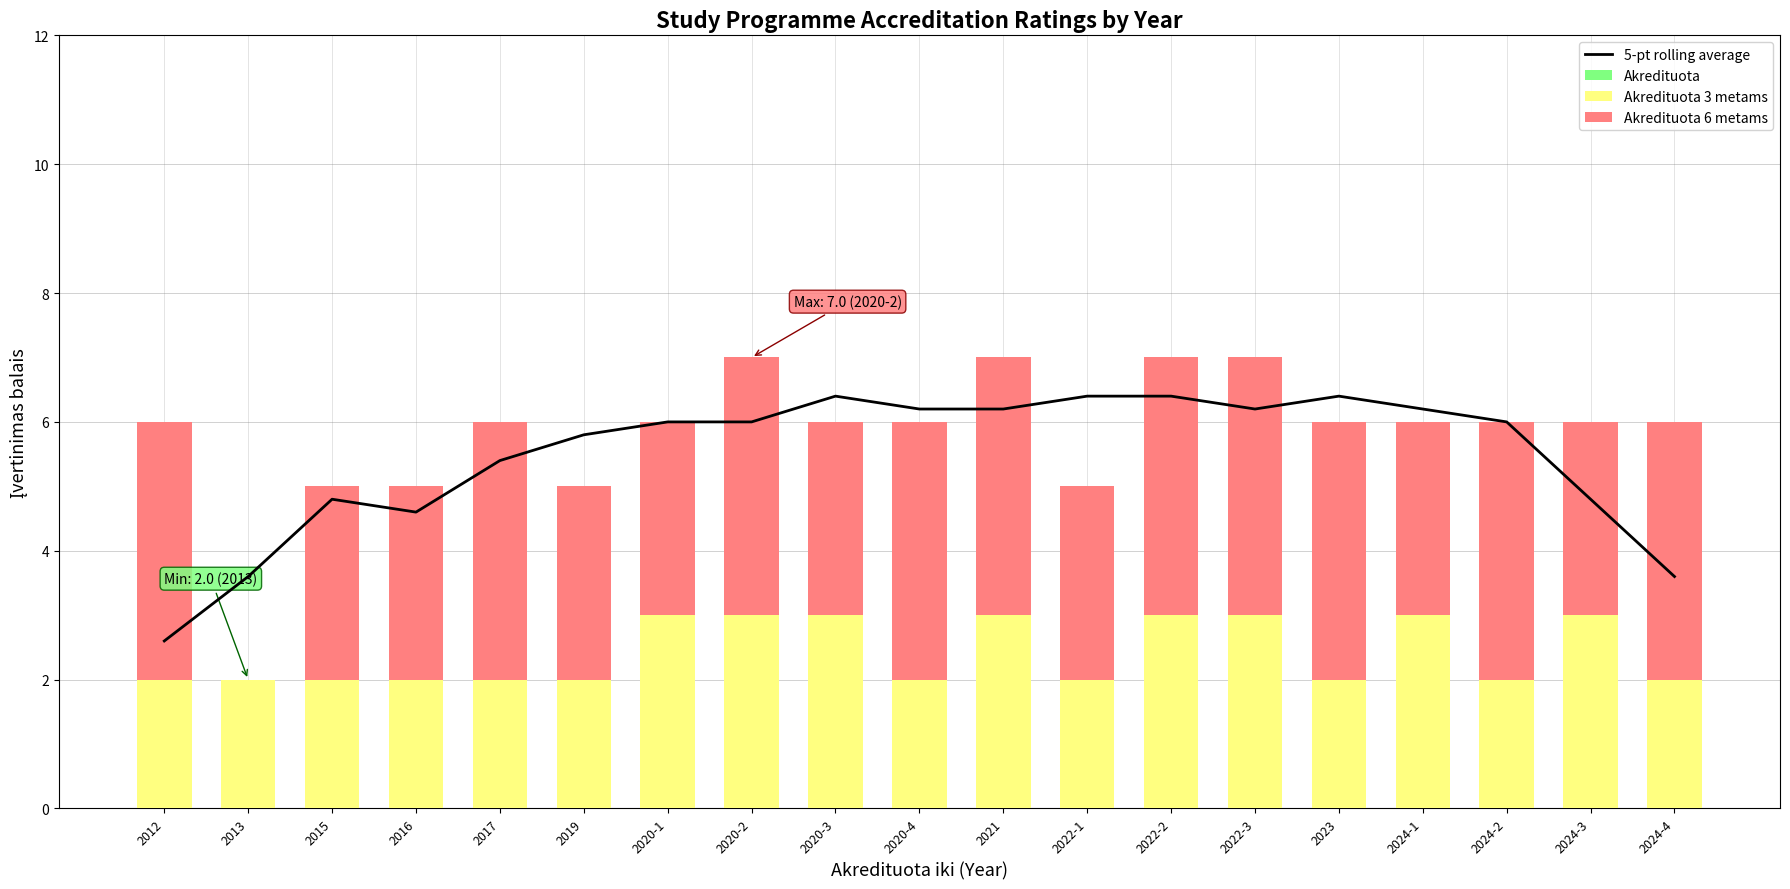

How many data points in Akredituota 6 metams are less than 4?

9